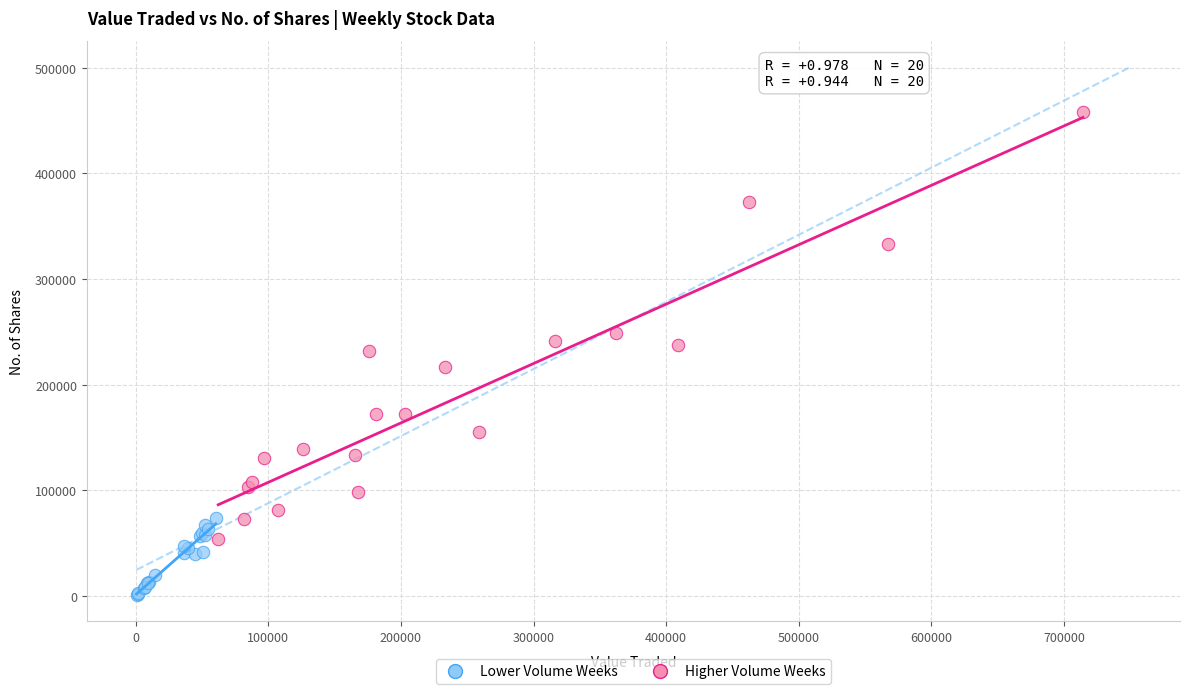

Which series contains the highest Y value?

Higher Volume Weeks